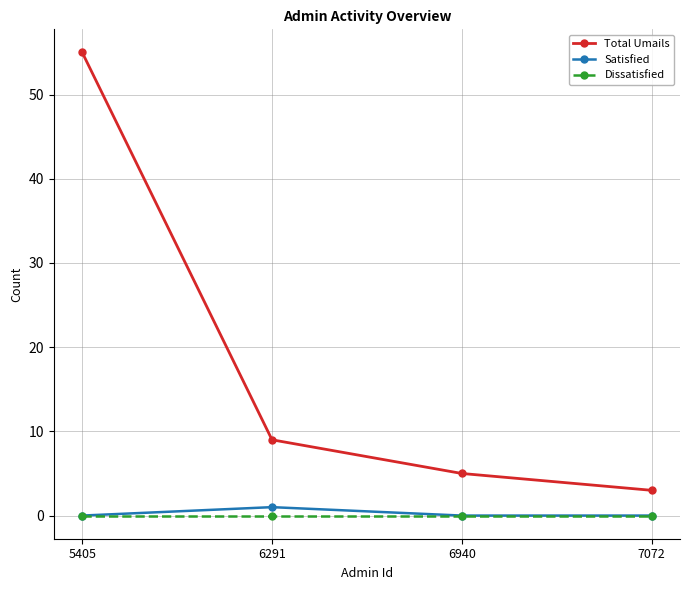

Count the number of data series in this chart.

3